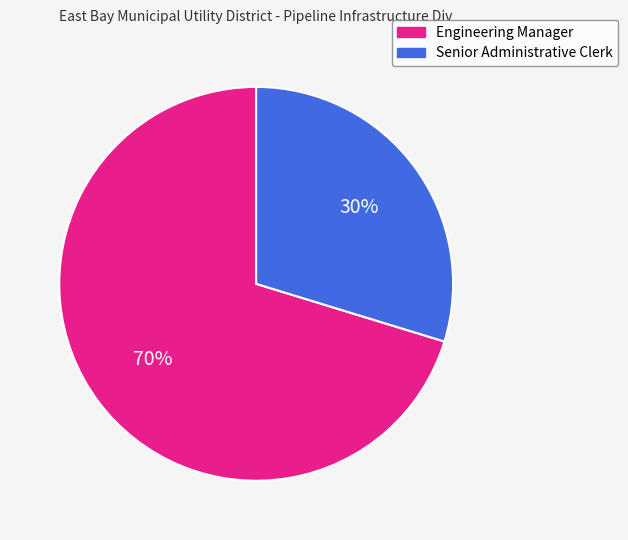

What is the majority slice?

Engineering Manager